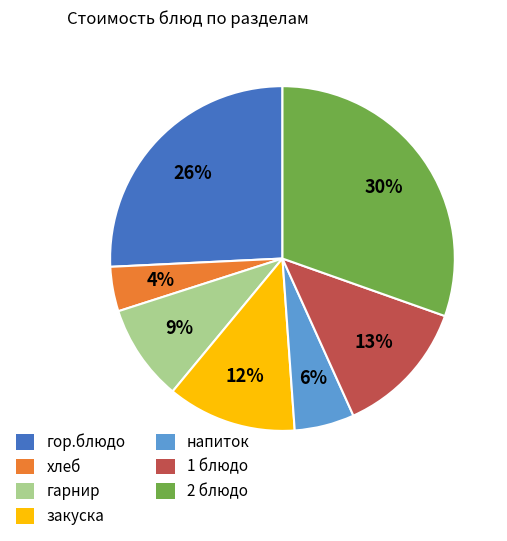

Do гарнир and гор.блюдо together represent more than half of the pie?

No